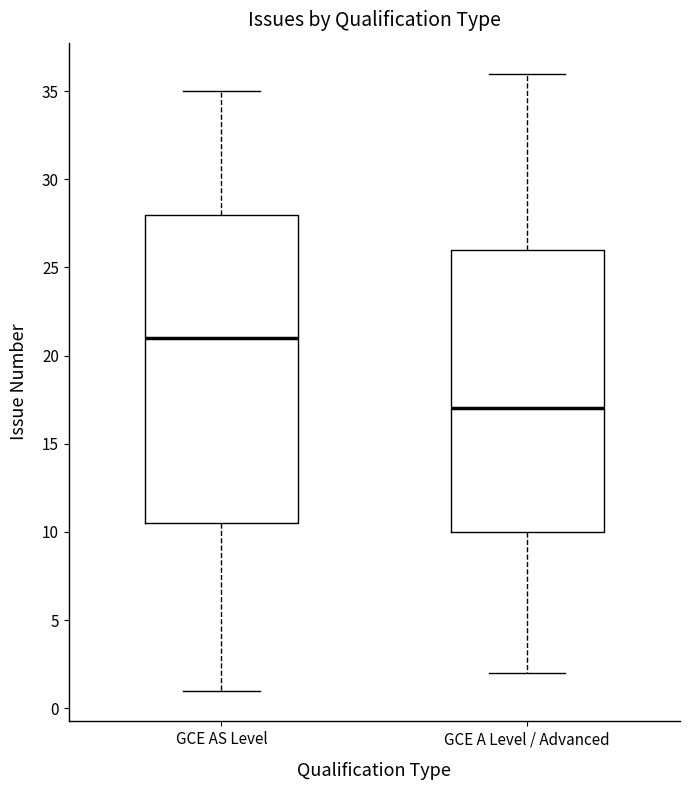

Where does the lower whisker of the box for GCE A Level / Advanced end on the y-axis? The values are not printed on the chart, so give them approximately, as read against the axis.

2.0